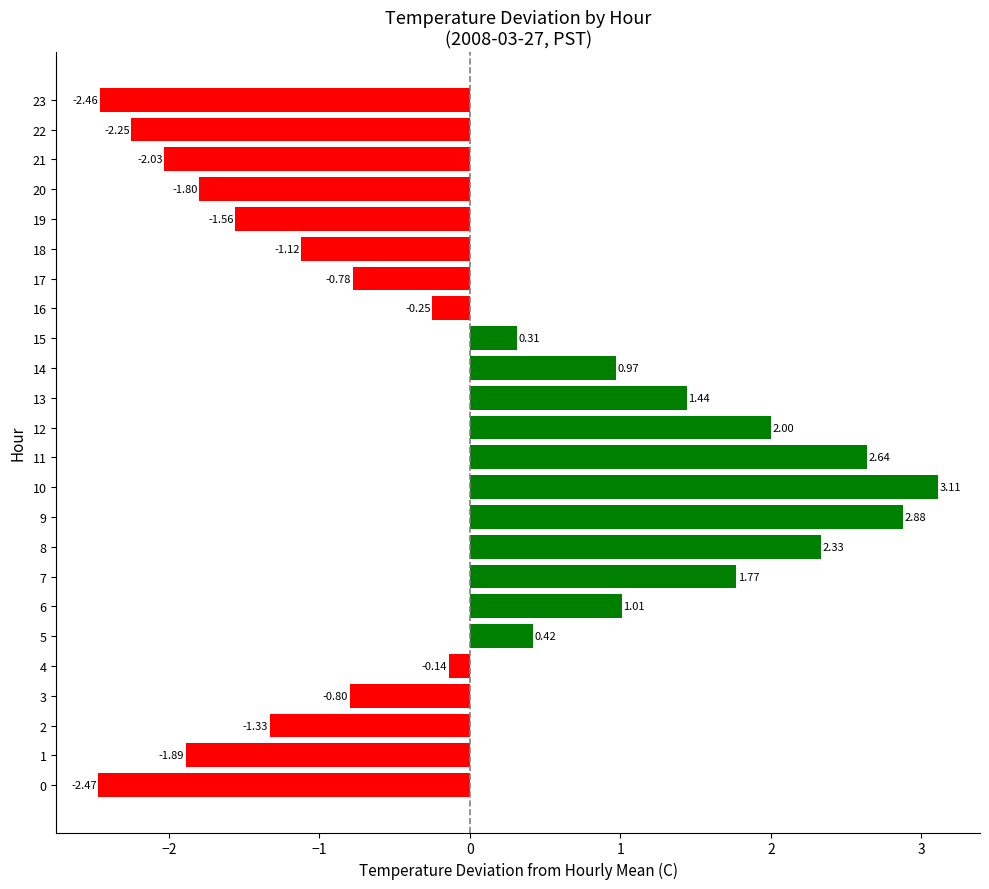

Rank the categories by value from highest to lowest.

10, 9, 11, 8, 12, 7, 13, 6, 14, 5, 15, 4, 16, 17, 3, 18, 2, 19, 20, 1, 21, 22, 23, 0